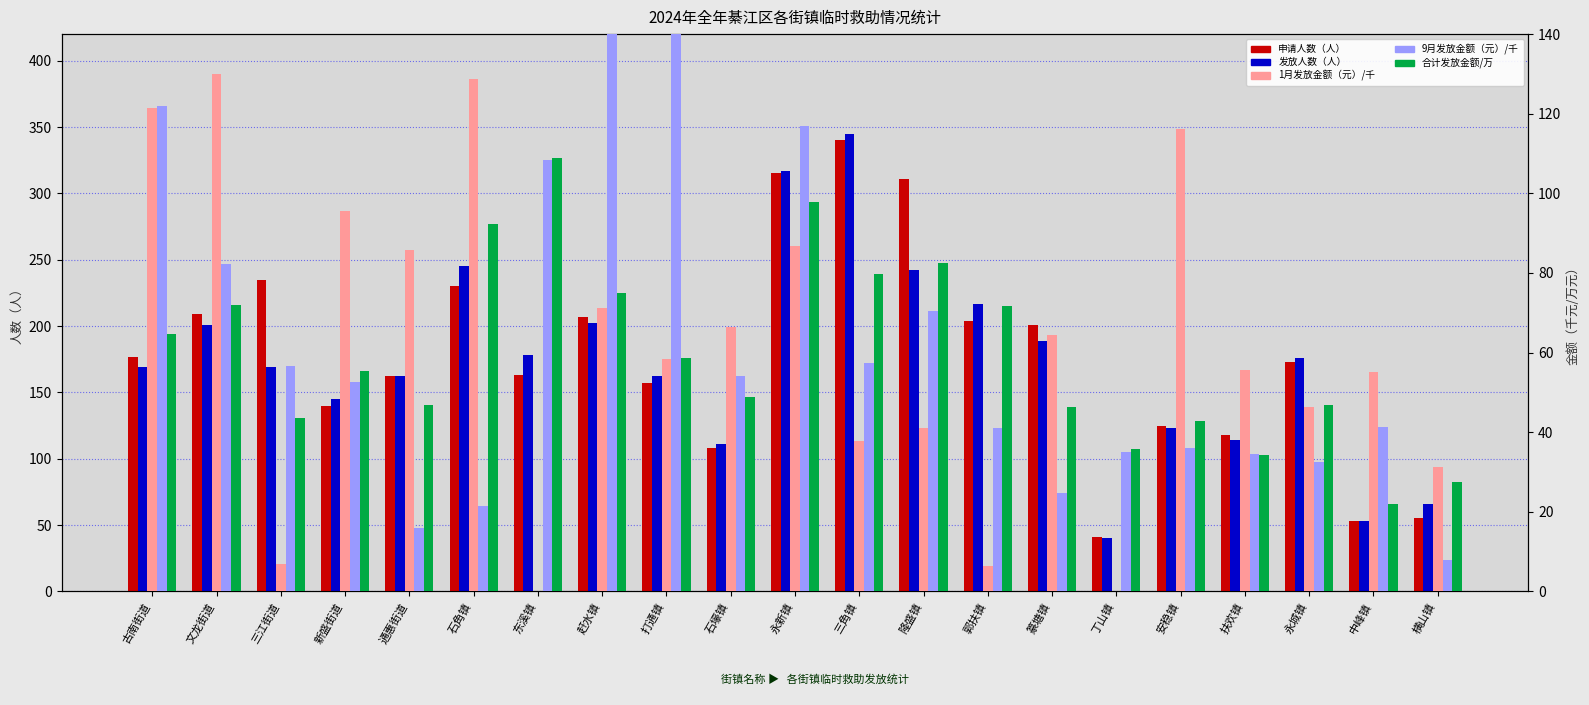

Which label corresponds to the smallest value in the chart?

东溪镇